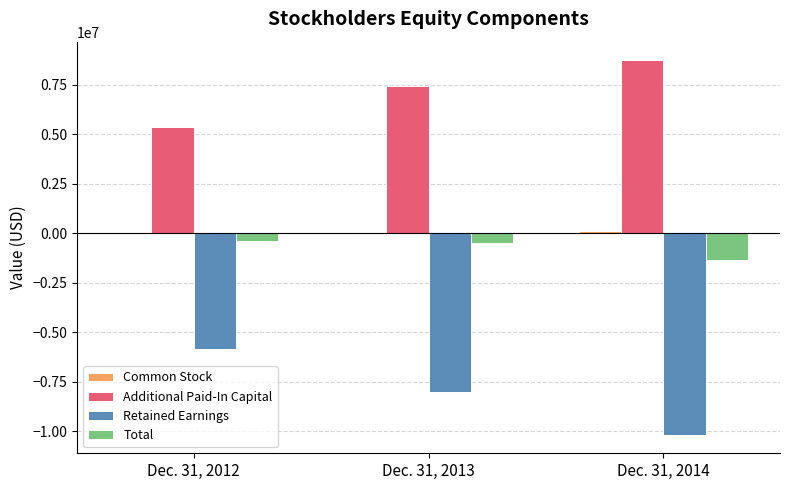

Rank the categories by Additional Paid-In Capital value from lowest to highest.

Dec. 31, 2012, Dec. 31, 2013, Dec. 31, 2014